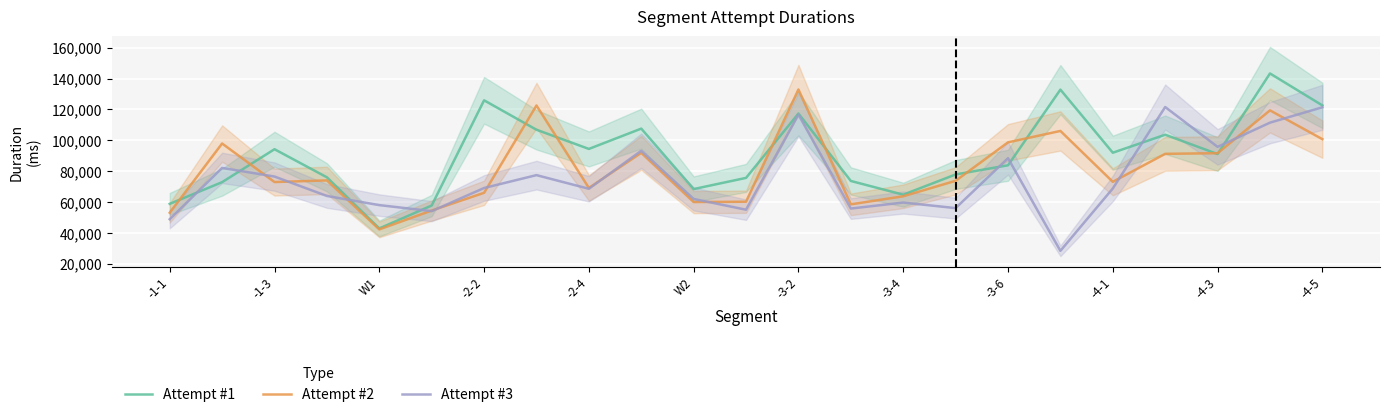

At how many categories does at least one series exceed 70180?

18